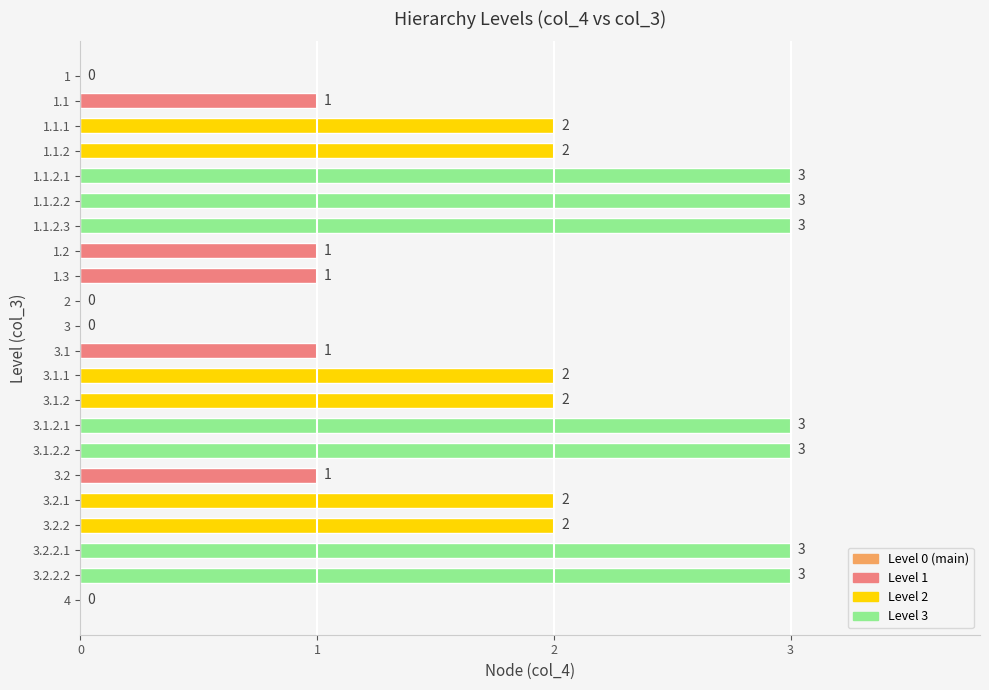

The value at 3.2.2.2 is 3. True or false?

True